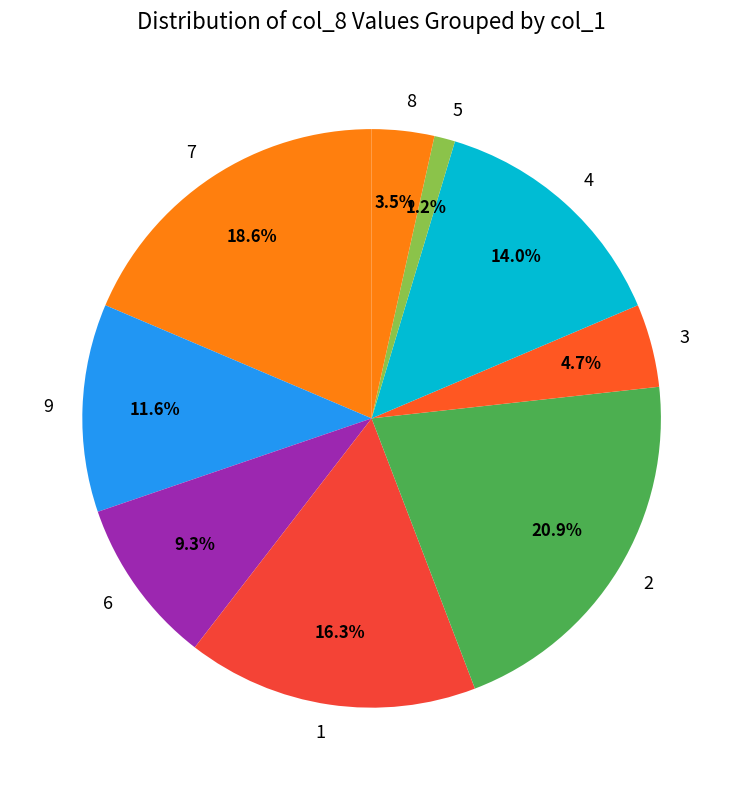

What percentage is NOT represented by 6?

90.7%